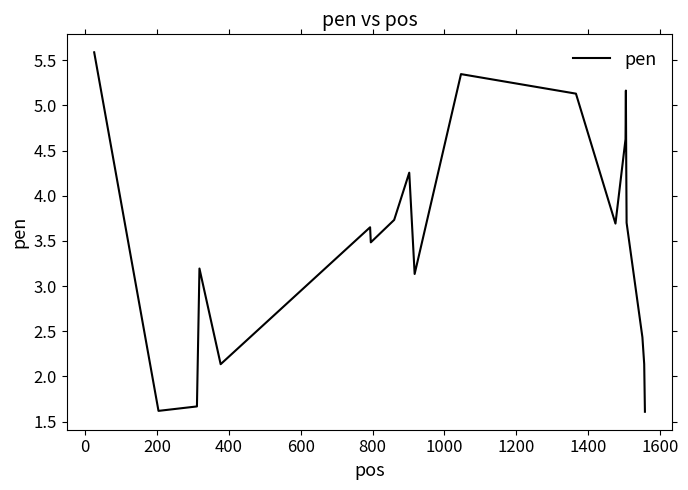

What is the minimum value shown in the chart?

1.6